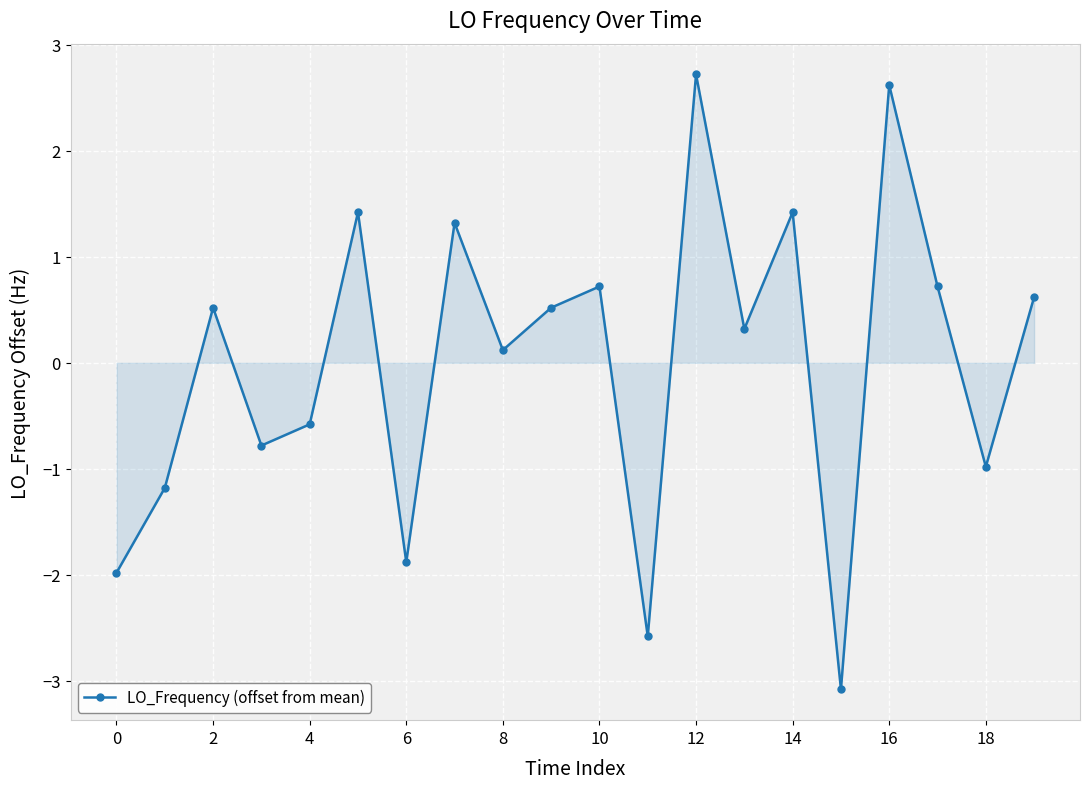

How many values exceed 0?

12